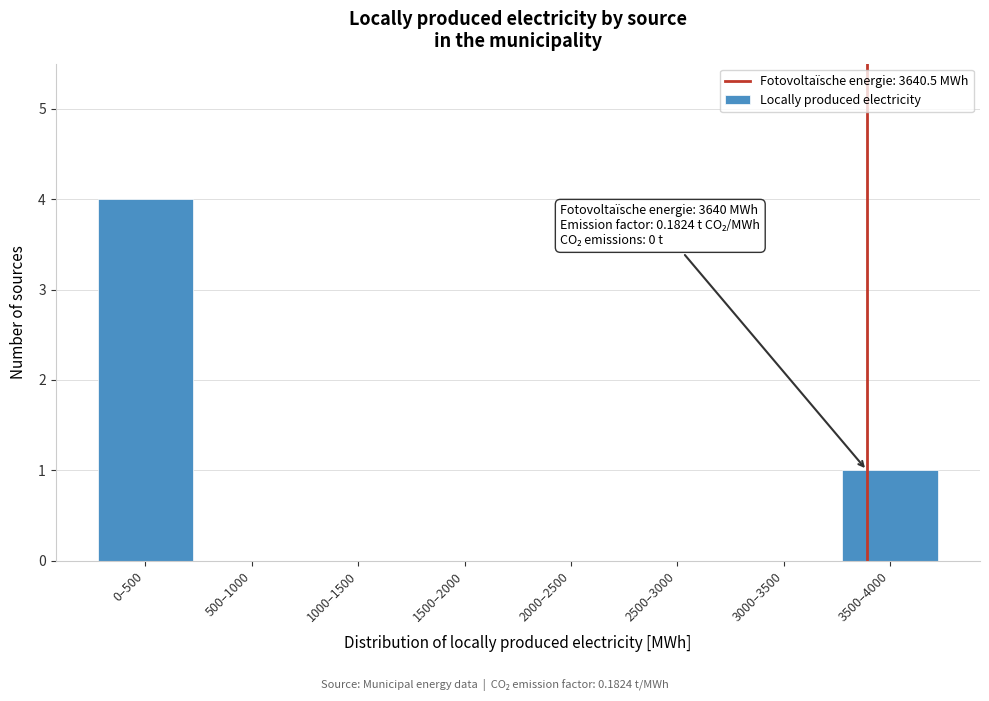

Reading left to right, extract all data points from this chart.

0–500=4	500–1000=0	1000–1500=0	1500–2000=0	2000–2500=0	2500–3000=0	3000–3500=0	3500–4000=1